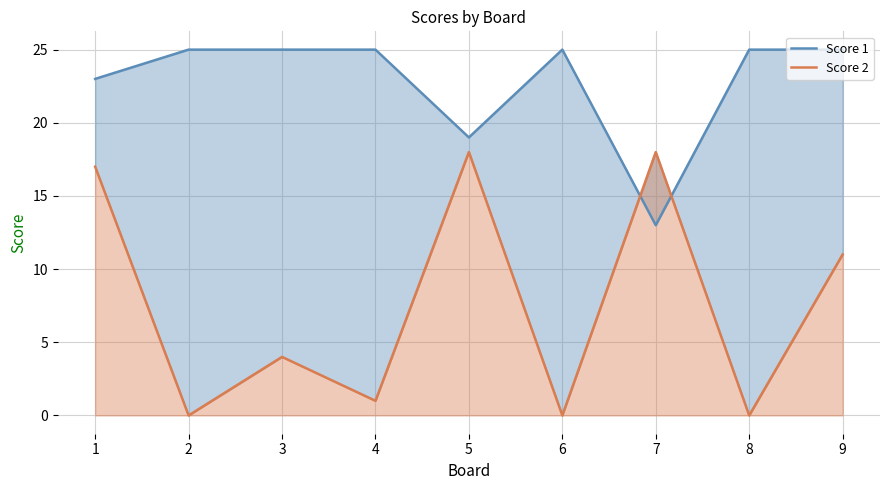

Reading right to left, transcribe all the data shown in this chart.

Score 1: 25	25	13	25	19	25	25	25	23
Score 2: 11	0	18	0	18	1	4	0	17